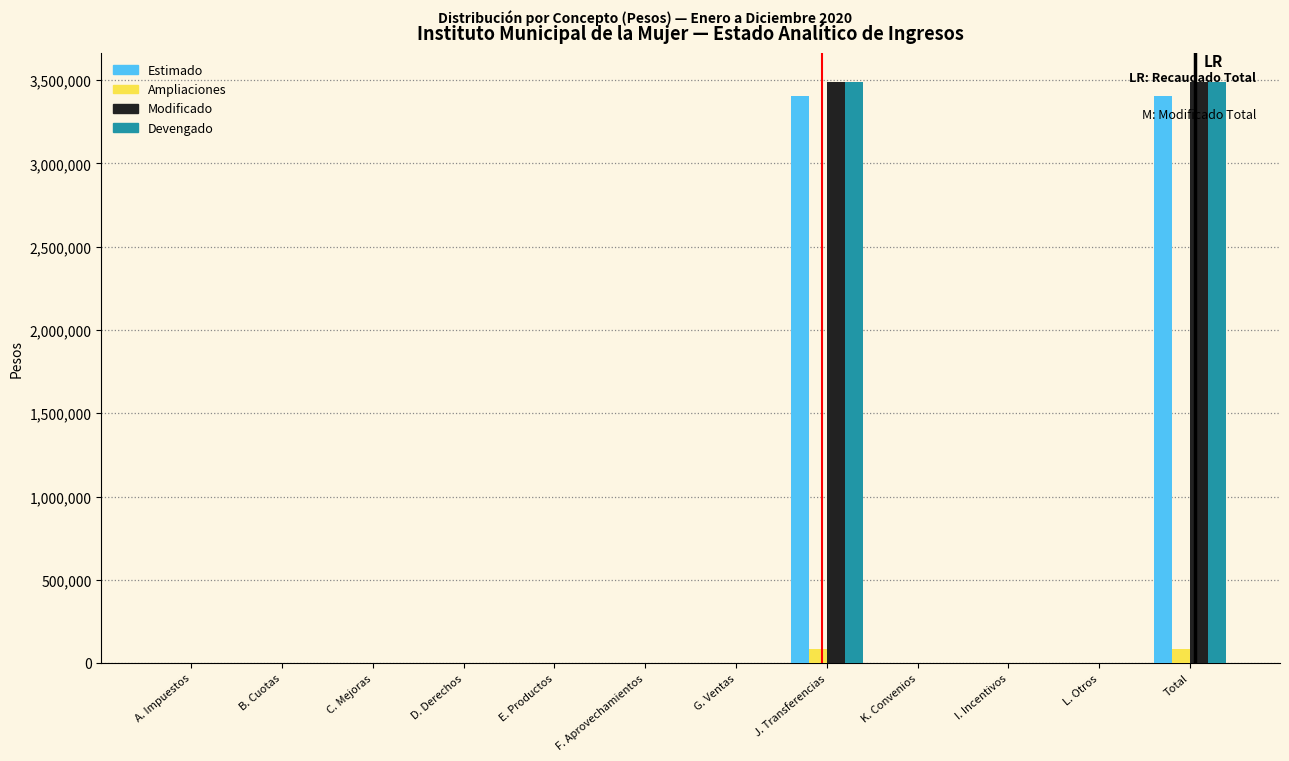

What value does the Devengado series have at J. Transferencias?

3489623.0